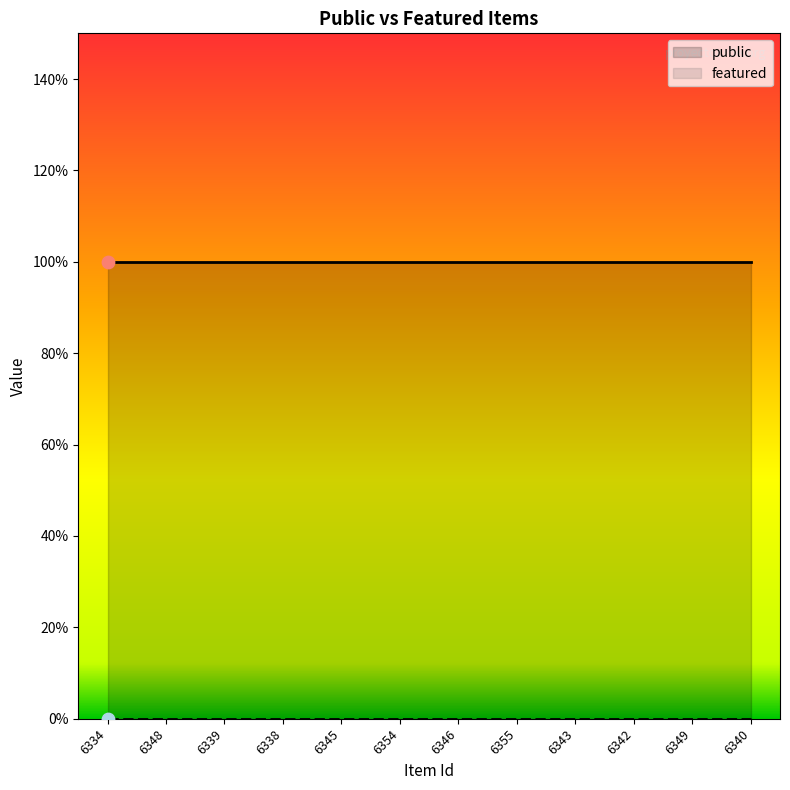

At how many categories does at least one series exceed 0?

12